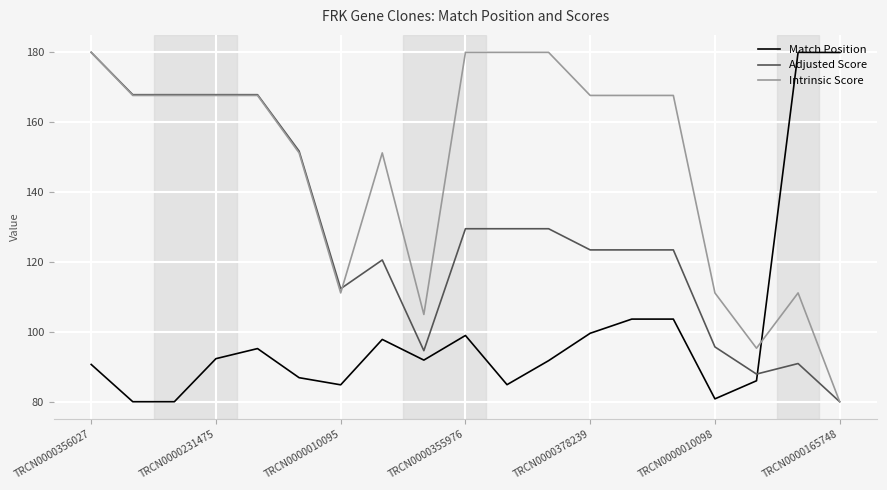

After their last crossing, which series has the higher values: Match Position or Adjusted Score?

Match Position